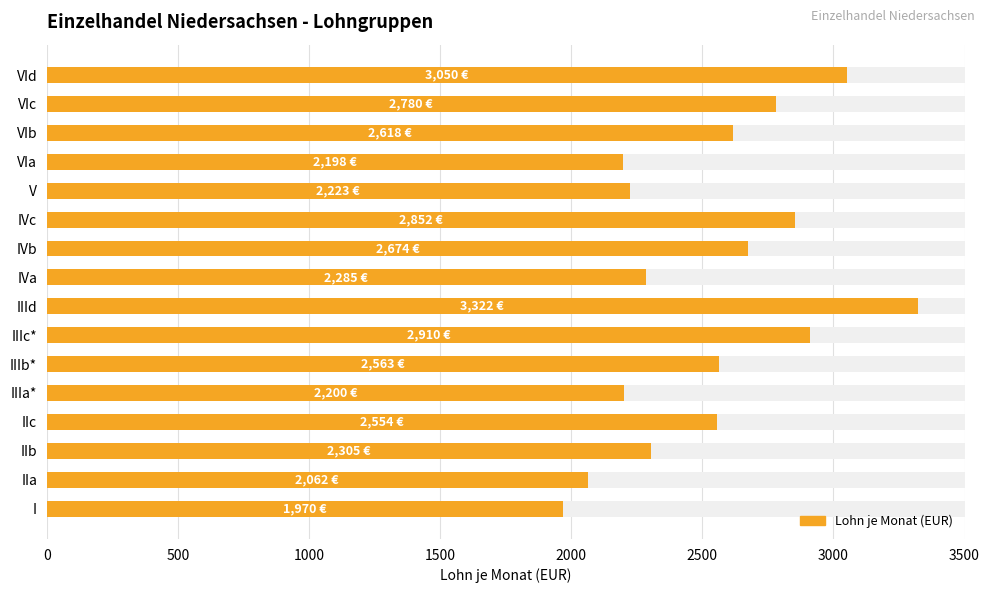

How many bars are there in total?

16